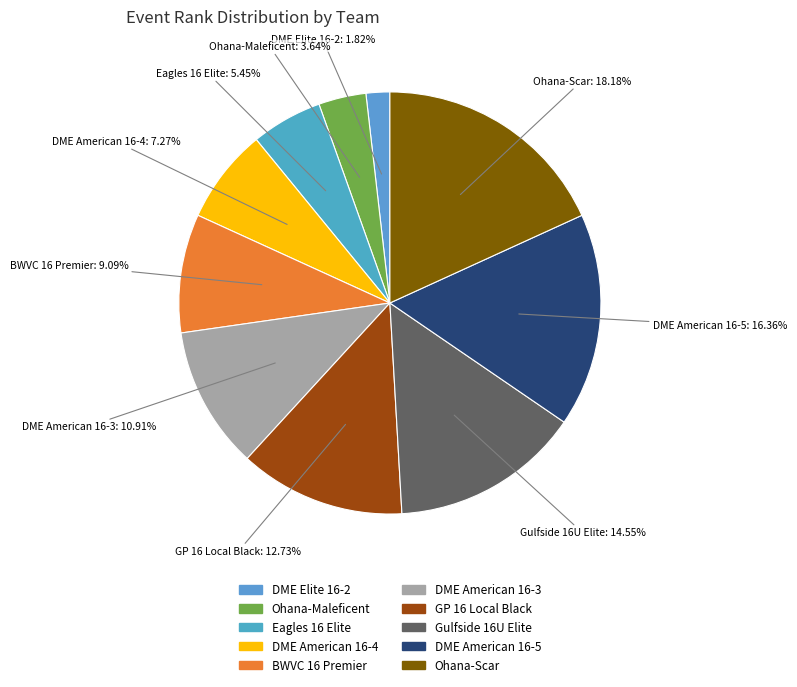

How many slices are in this pie chart?

10